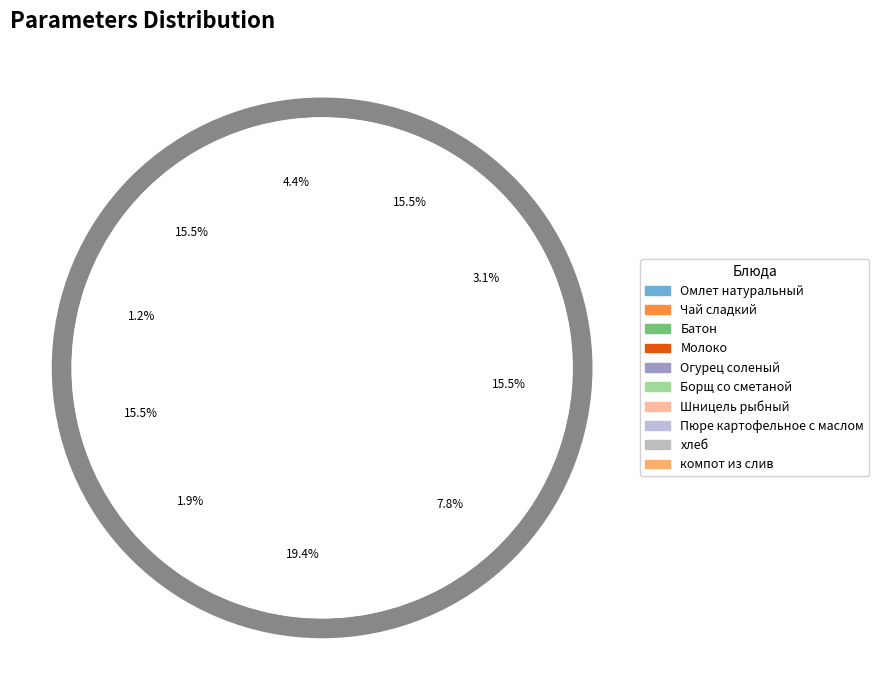

To the nearest percent, what percentage of the pie is Батон?

1%